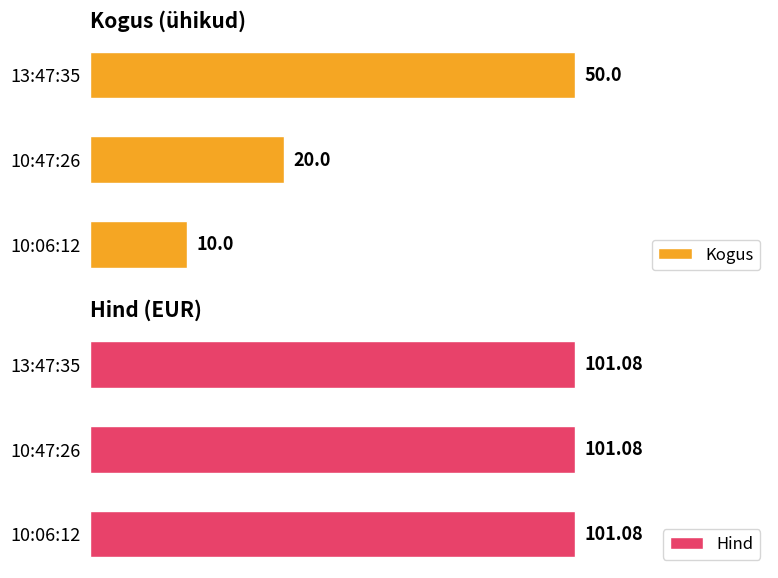

At which label does Kogus reach its minimum?

10:06:12